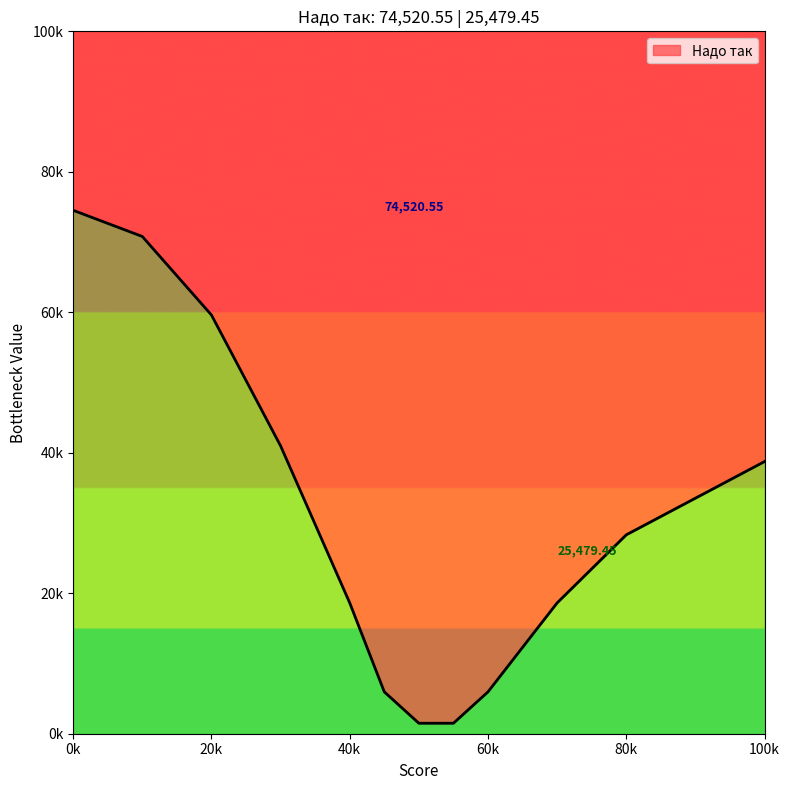

Is it true that the value at 2021-04-03 is 116444.7?

False